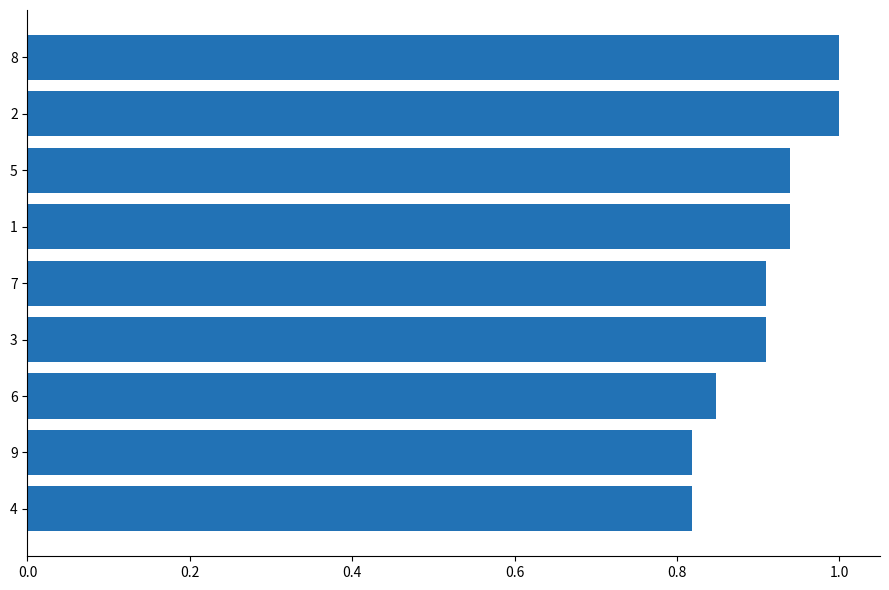

What position from the top is 9?

8